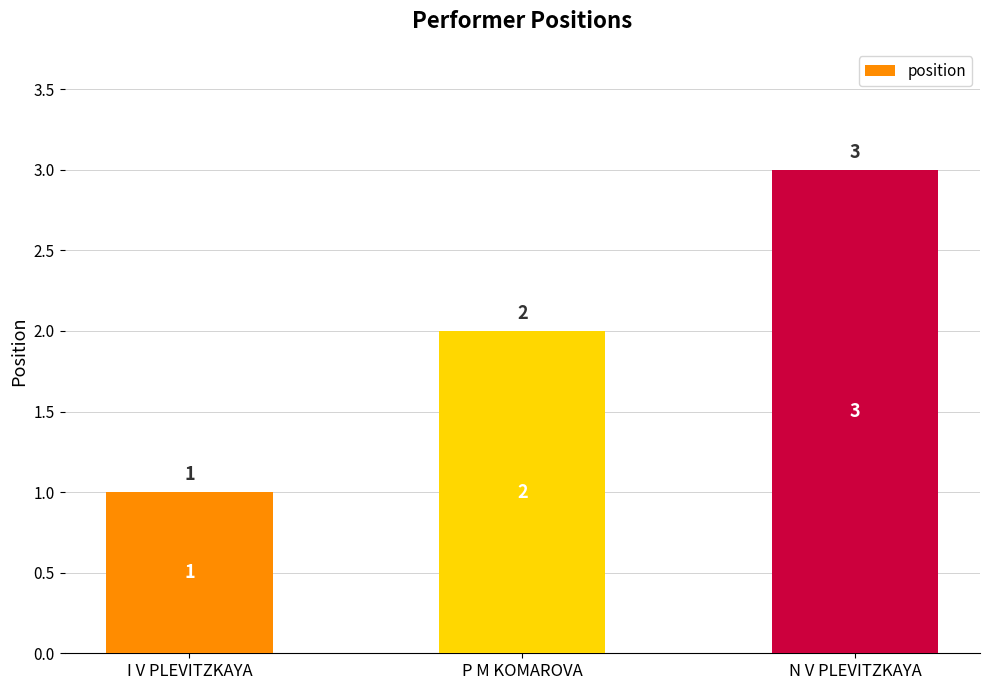

What is the maximum value shown in the chart?

3